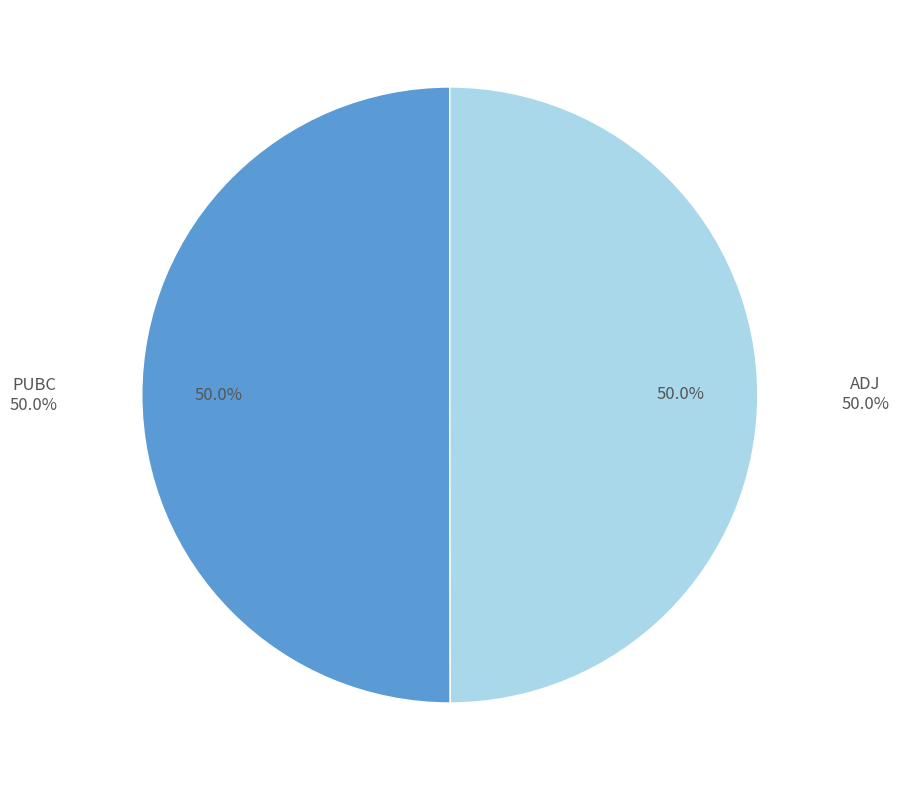

Count the number of slices in the pie.

2